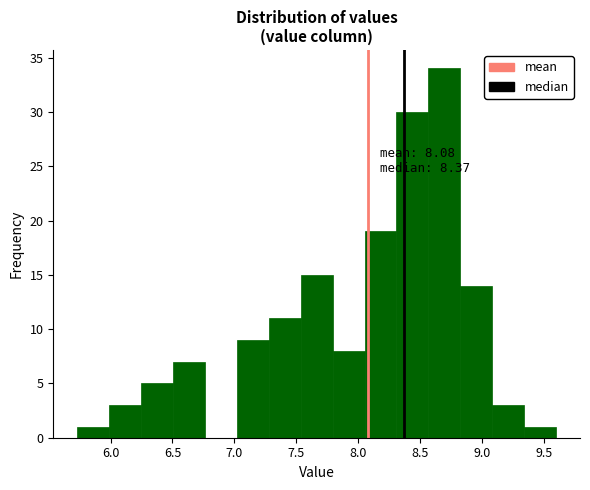

Over which range of the x-axis is the bar tallest?

8.55 to 8.85